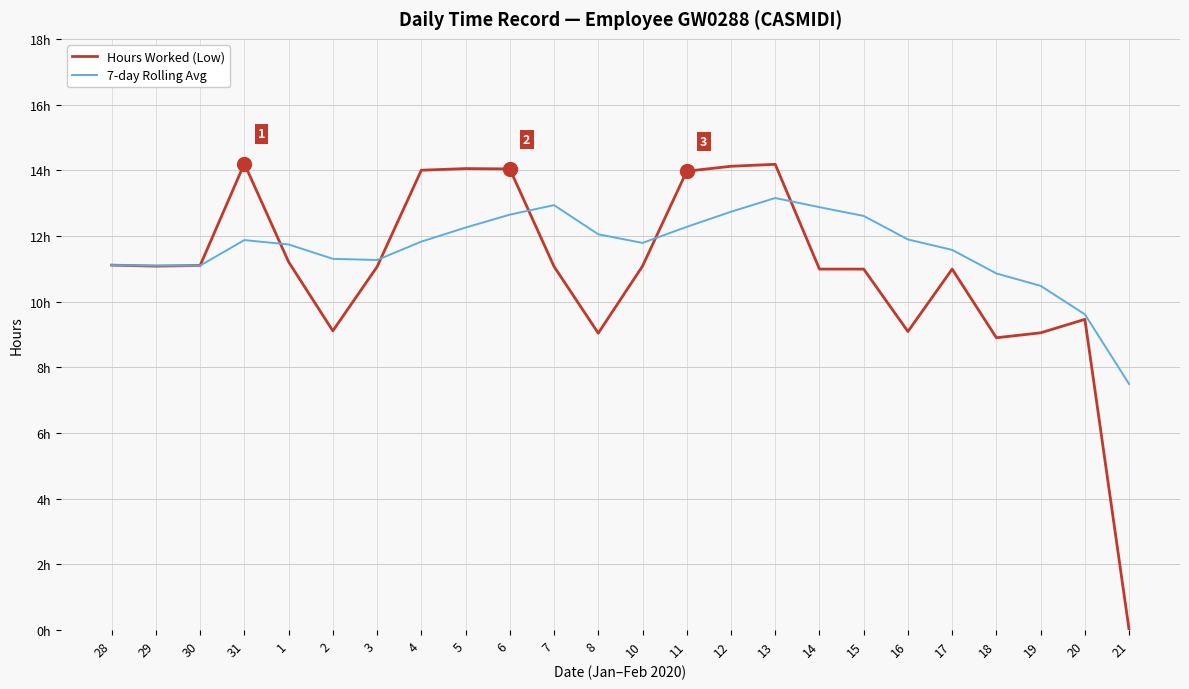

What are all the series names shown in the legend?

Hours Worked (Low), 7-day Rolling Avg